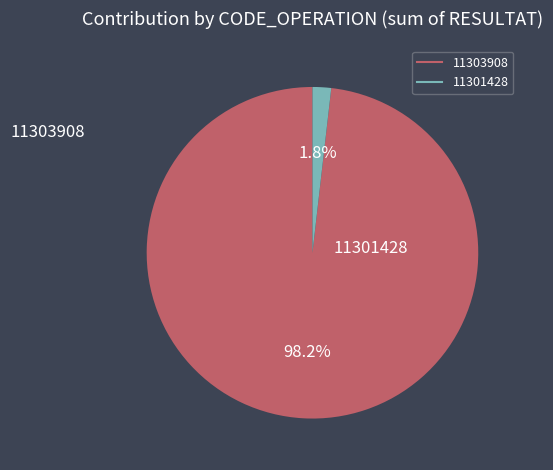

To the nearest percent, what is the combined percentage of 11301428 and 11303908?

100%